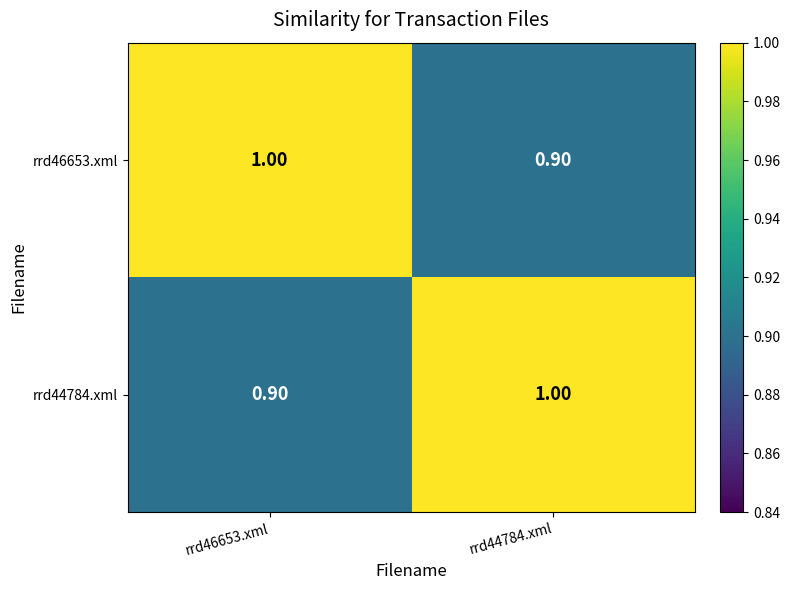

List the labels in order of rrd46653.xml value, smallest first.

rrd44784.xml, rrd46653.xml